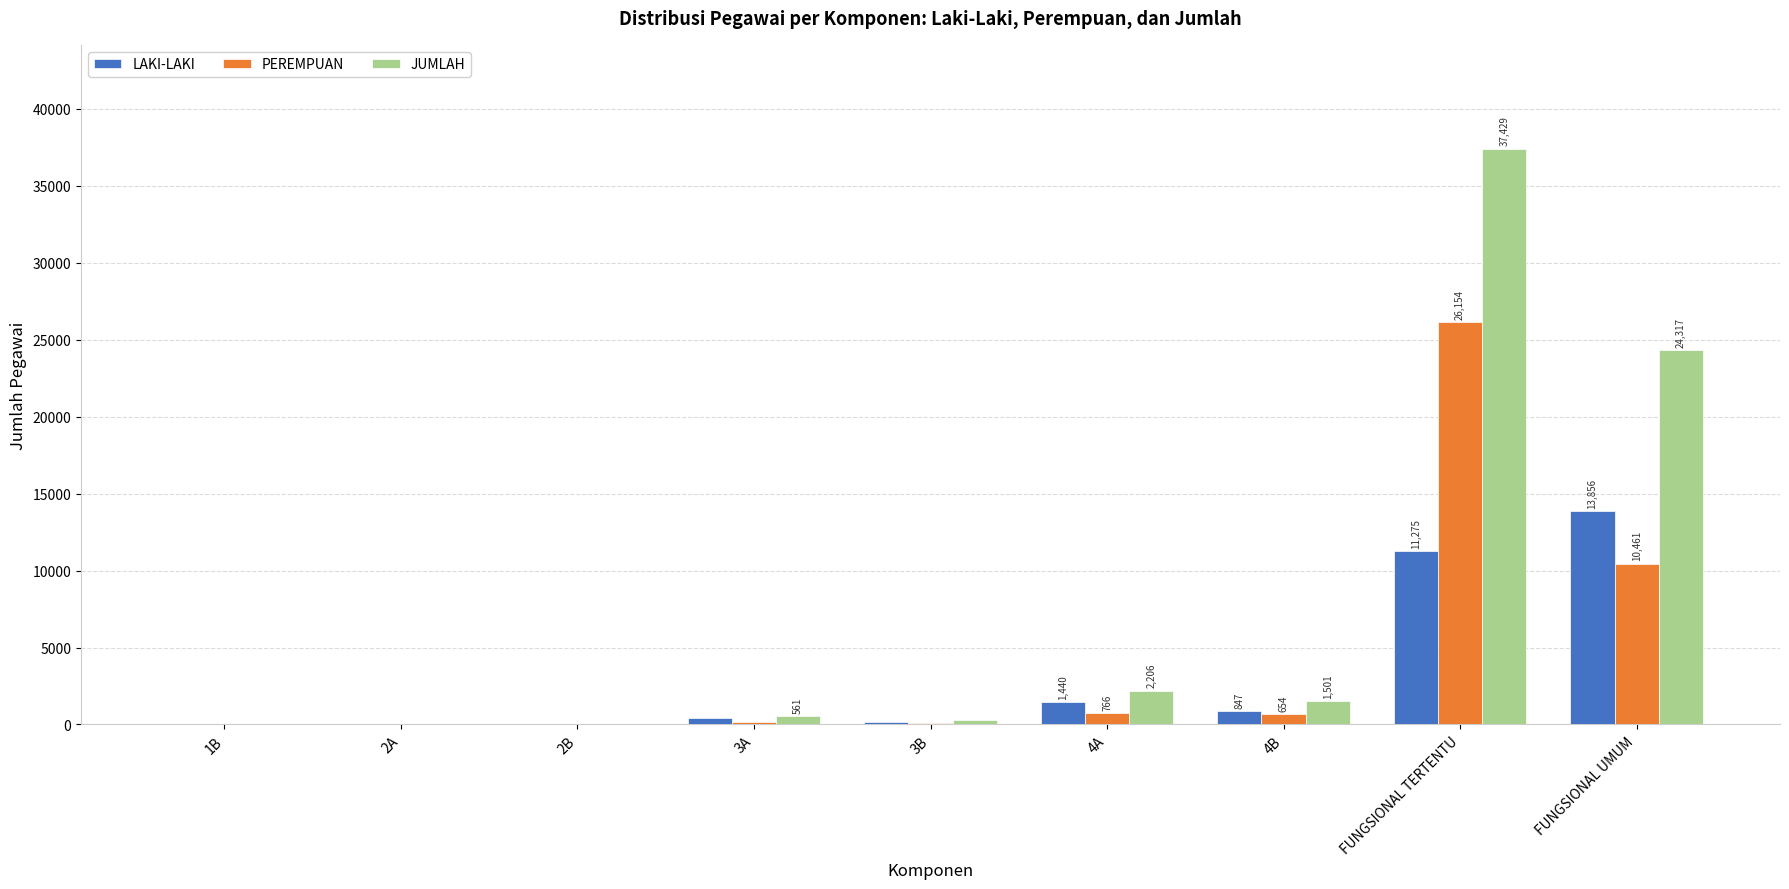

Which series changed the most between 4A and FUNGSIONAL TERTENTU?

JUMLAH